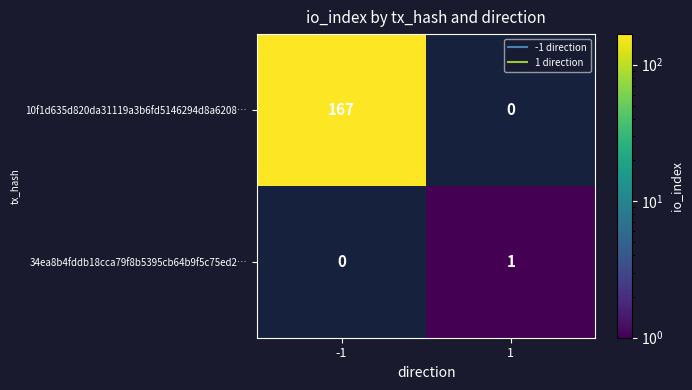

True or false: 10f1d635d820da31119a3b6fd5146294d8a6208… has a value of 40.9 at -1.

False